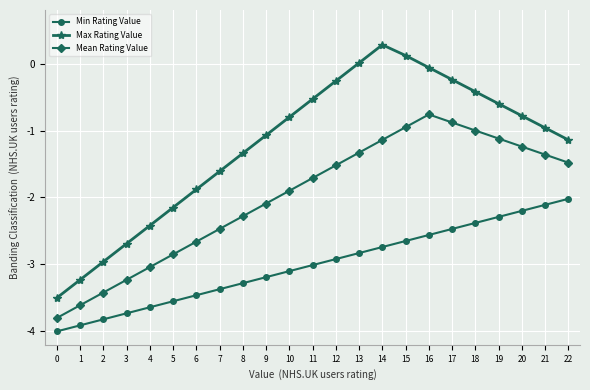

The Min Rating Value series shows -3.7 at 3. True or false?

True